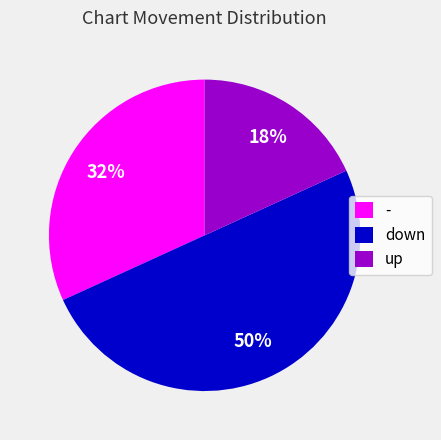

The - slice represents 32% of the pie. True or false?

True